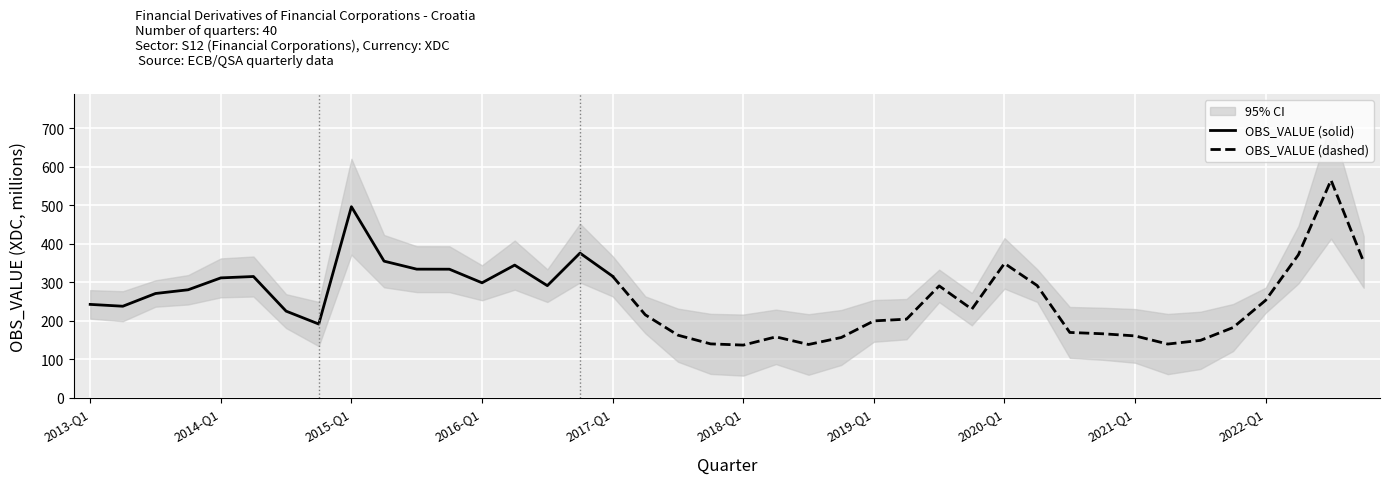

Reading left to right, extract all data points from this chart.

2013-Q1=242.6	2013-Q2=237.8	2013-Q3=270.8	2013-Q4=280.5	2014-Q1=311.4	2014-Q2=315.0	2014-Q3=225.1	2014-Q4=191.6	2015-Q1=496.2	2015-Q2=354.8	2015-Q3=334.0	2015-Q4=333.9	2016-Q1=298.6	2016-Q2=344.5	2016-Q3=291.2	2016-Q4=375.8	2017-Q1=315.6	2017-Q2=215.5	2017-Q3=162.6	2017-Q4=140.0	2018-Q1=136.9	2018-Q2=158.3	2018-Q3=138.4	2018-Q4=156.6	2019-Q1=199.7	2019-Q2=204.2	2019-Q3=290.6	2019-Q4=230.2	2020-Q1=349.0	2020-Q2=291.5	2020-Q3=169.7	2020-Q4=166.3	2021-Q1=160.8	2021-Q2=139.6	2021-Q3=149.1	2021-Q4=182.4	2022-Q1=253.4	2022-Q2=371.3	2022-Q3=565.1	2022-Q4=352.9